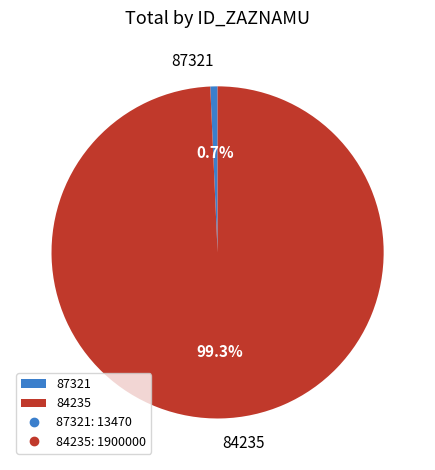

To the nearest percent, what percentage of the pie is 84235?

99%